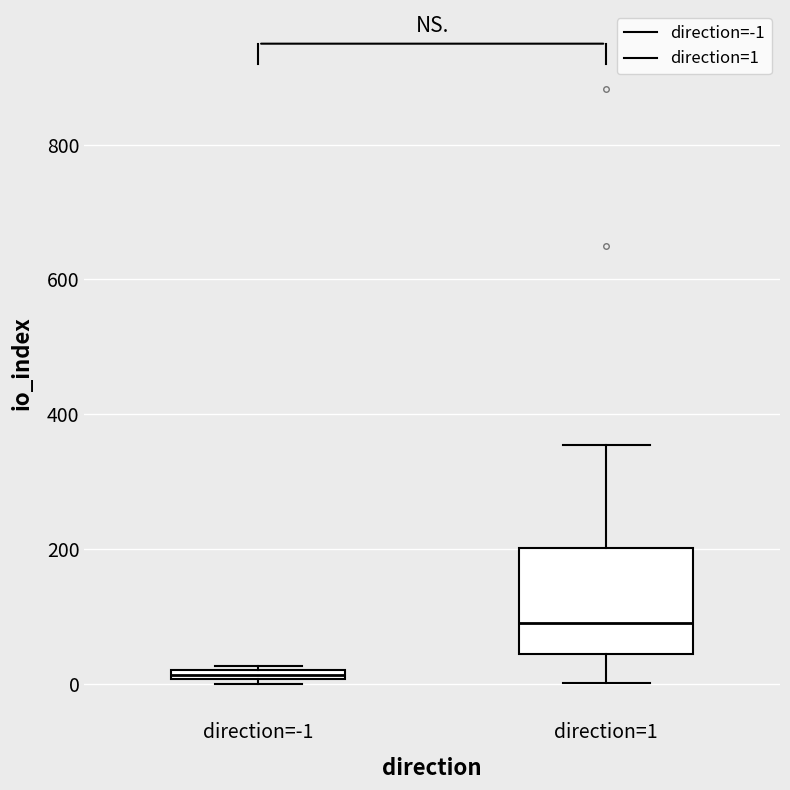

Where is the upper edge of the box for direction=1 on the y-axis? The values are not printed on the chart, so give them approximately, as read against the axis.

200